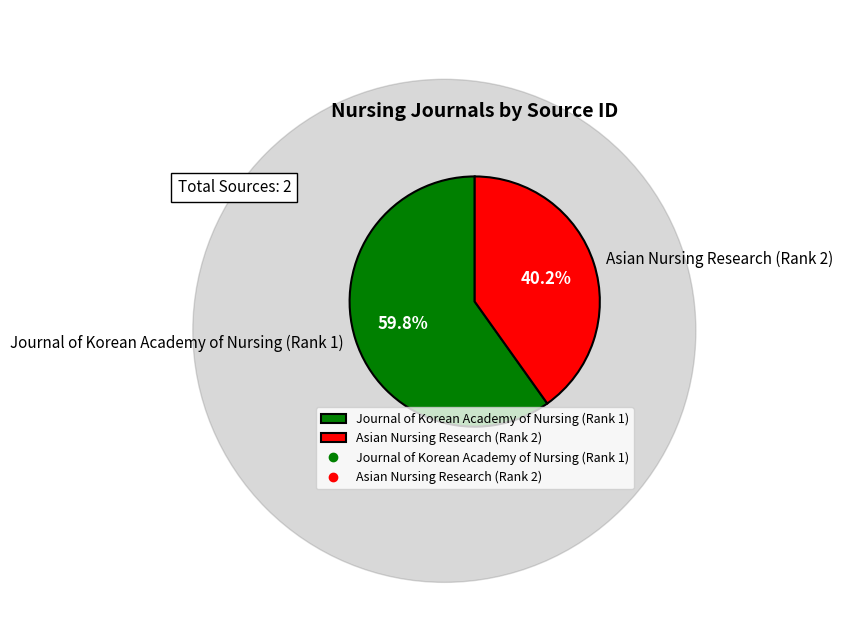

What is the smallest slice in the pie chart?

Asian Nursing Research (Rank 2)